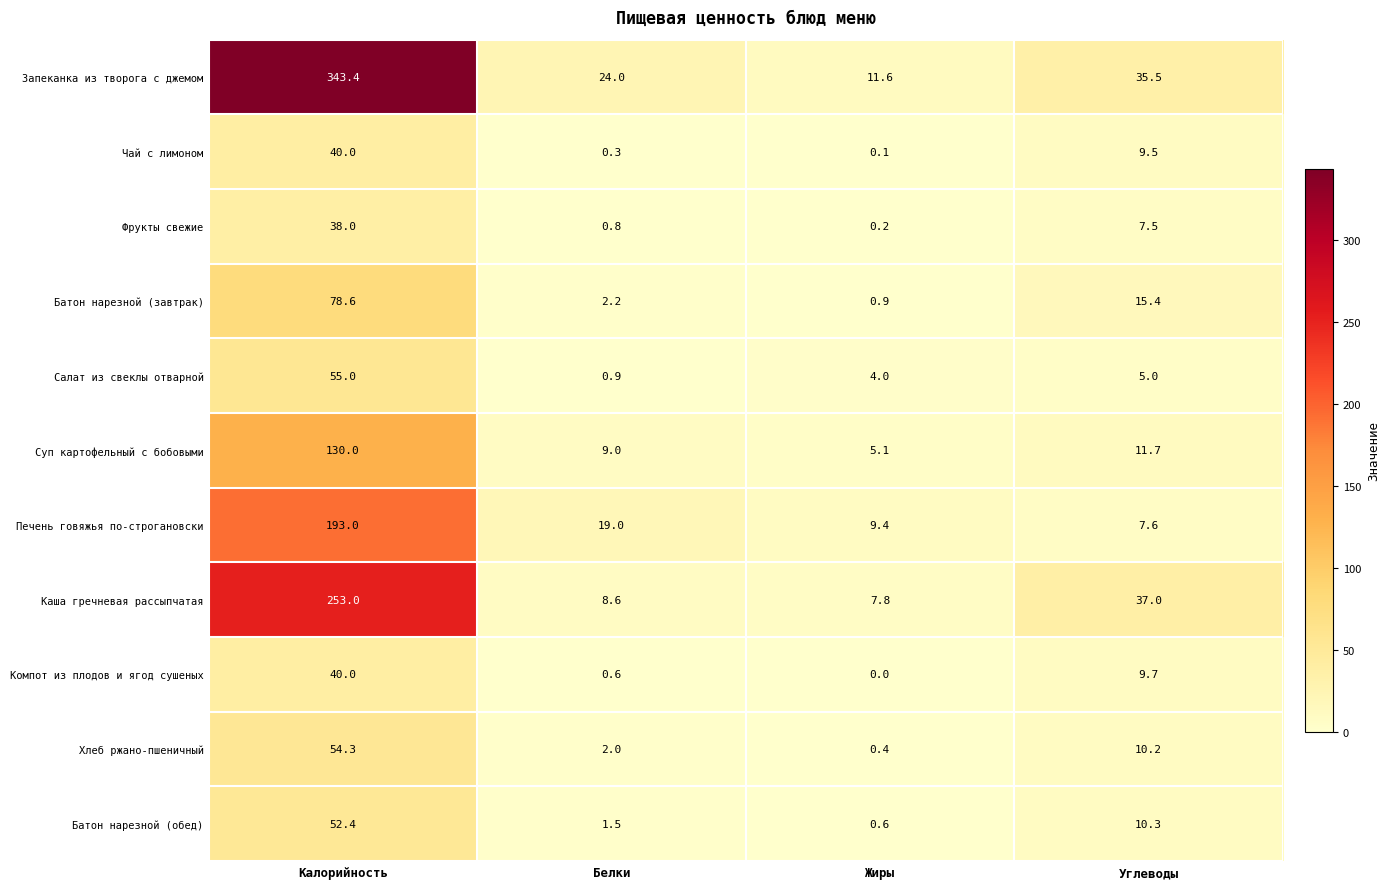

What is the difference between the Хлеб ржано-пшеничный values at Белки and Калорийность?

52.3